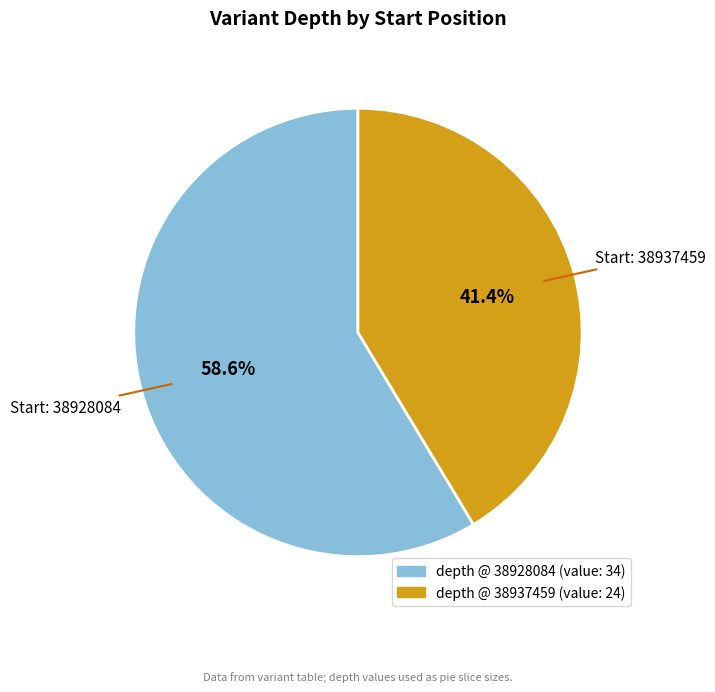

How many segments does this pie chart have?

2